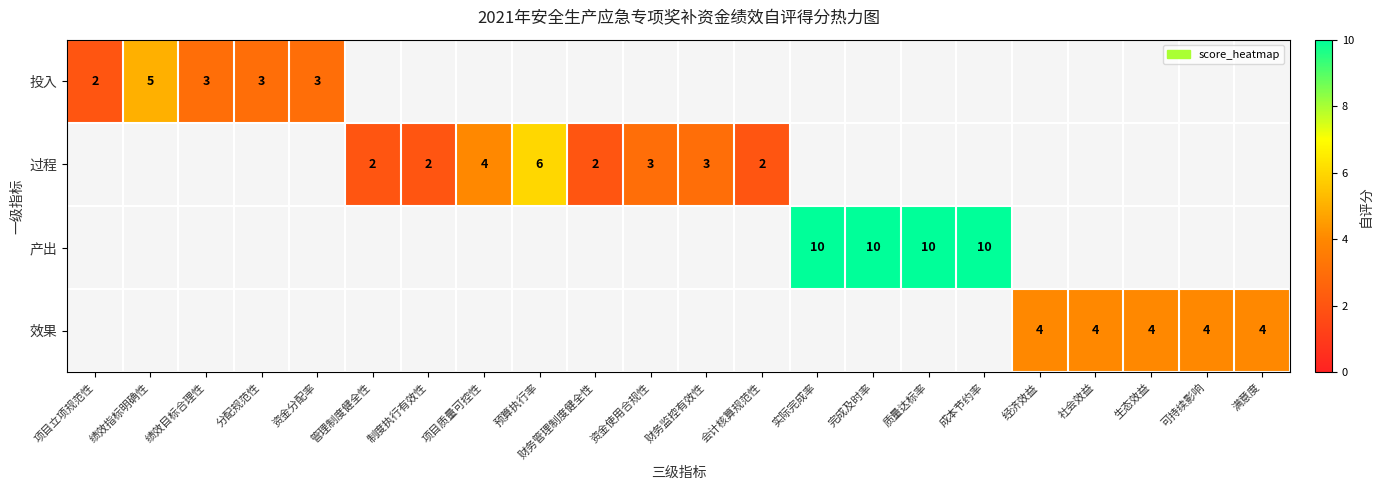

The 产出 series shows 10 at 质量达标率. True or false?

True